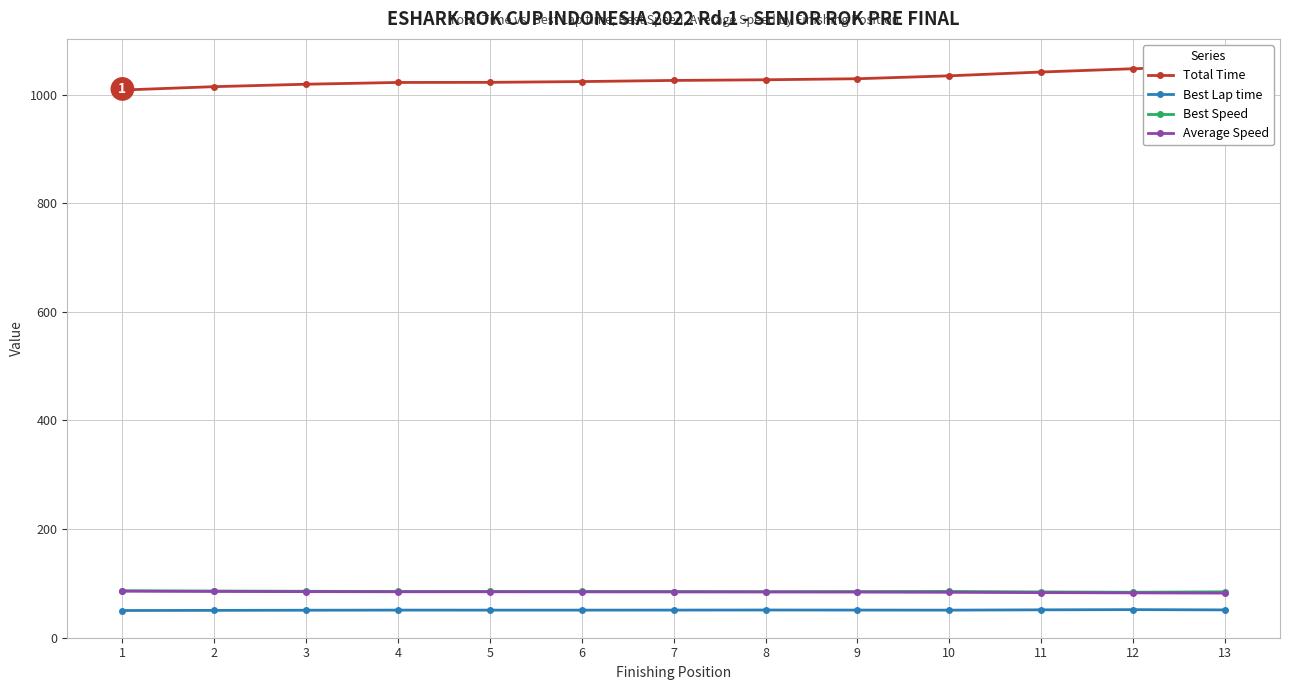

Read the Best Lap time value at 10.

50.7